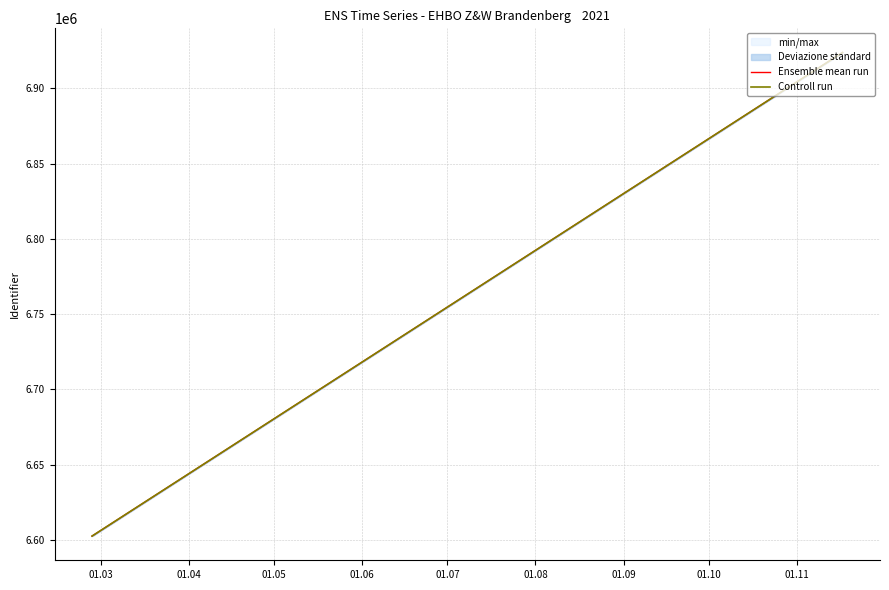

At how many categories does at least one series exceed 6815406?

1